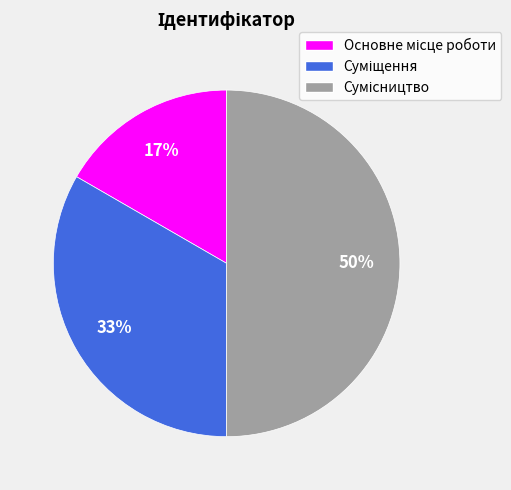

To the nearest percent, what is the average slice percentage?

33%